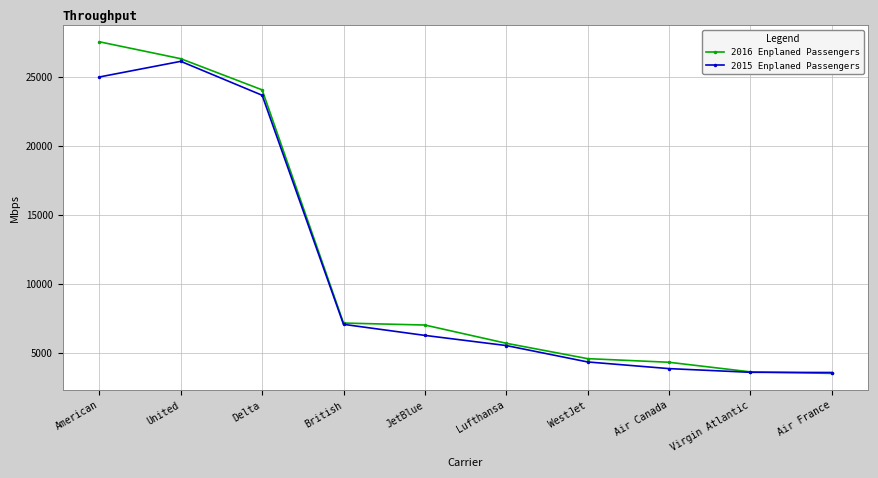

Which series has the widest spread of values?

2016 Enplaned Passengers